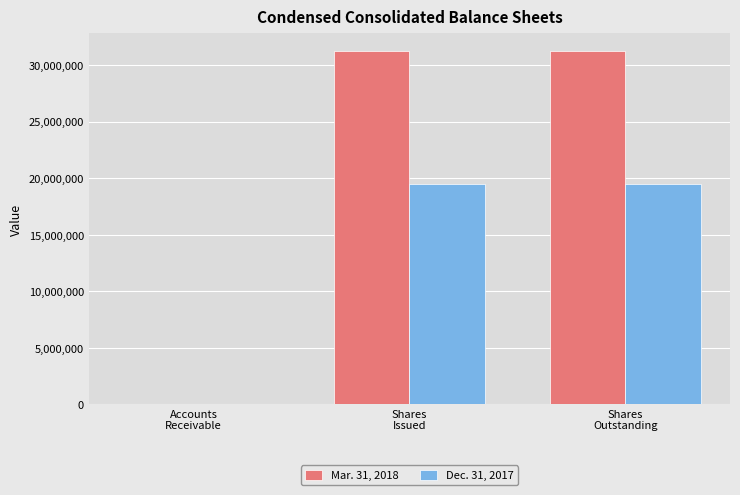

Reading left to right, extract all data points from this chart.

Mar. 31, 2018: Accounts
Receivable=263	Shares
Issued=31254716	Shares
Outstanding=31254716
Dec. 31, 2017: Accounts
Receivable=221	Shares
Issued=19503558	Shares
Outstanding=19503558